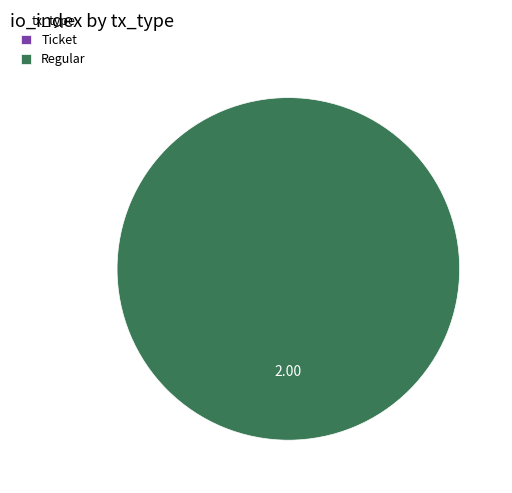

Between Regular and Ticket, which is larger?

Regular